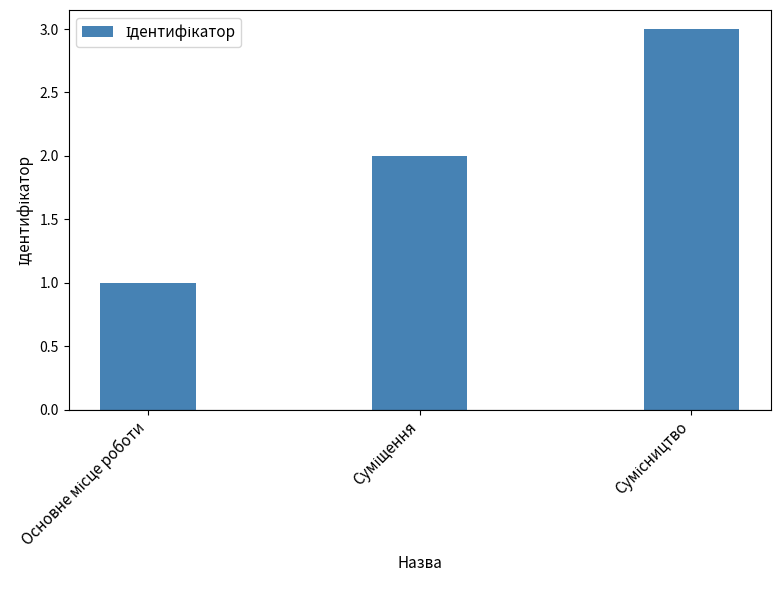

What is the sum of all values?

6